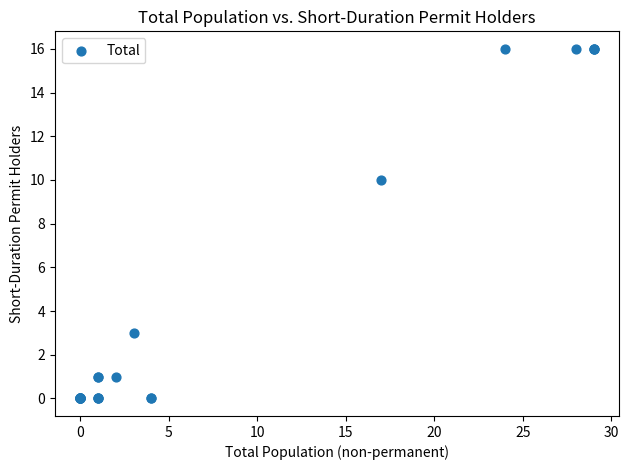

What Y value in the scatter plot is closest to 8?

10